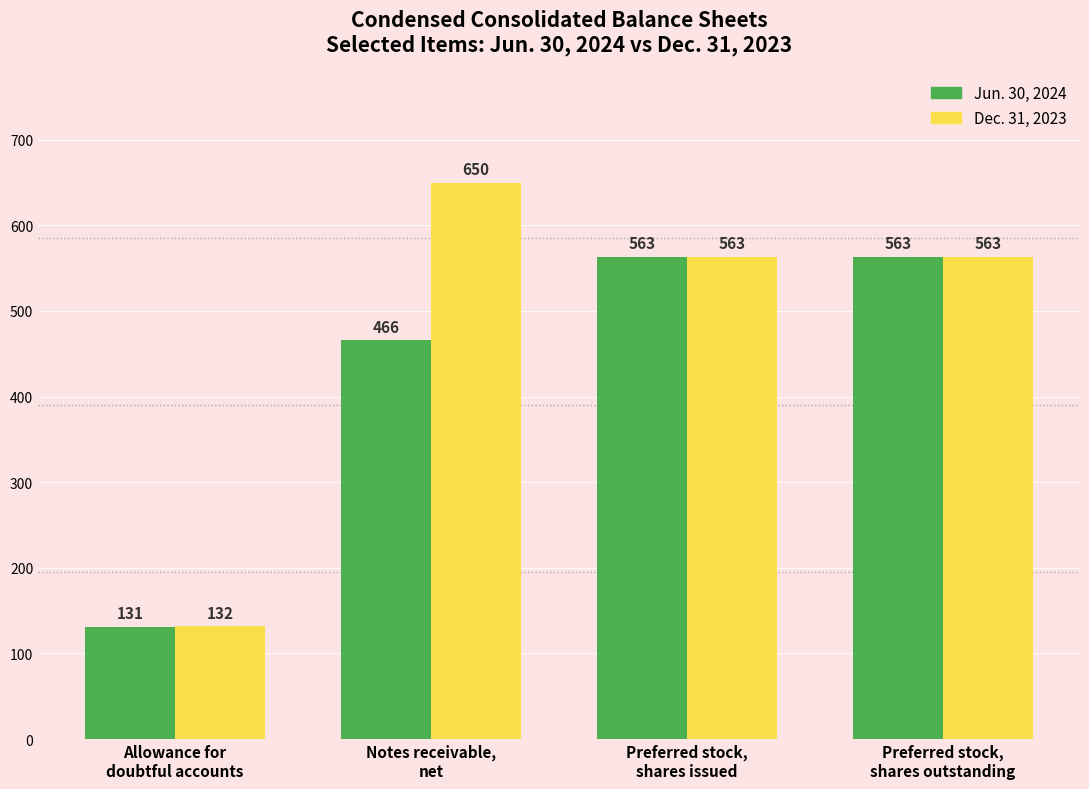

Does the chart contain any negative values?

No